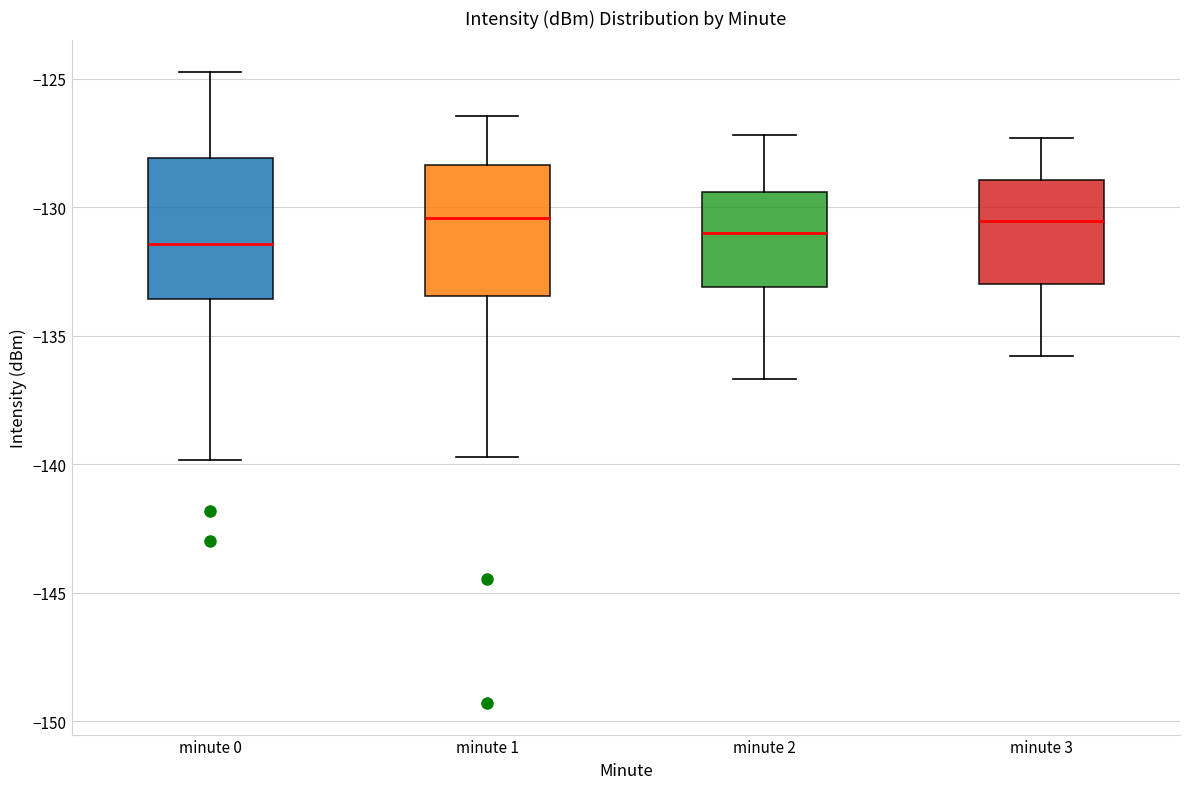

Reading left to right, read every box against the y-axis: the position of its median line, the range the box covers, and the ends of its whiskers. The values are not printed on the chart, so give them approximately, as read against the axis.

minute 0: median -131.5, box -133.5 to -128.0, whiskers -140.0 to -124.5
minute 1: median -130.5, box -133.5 to -128.5, whiskers -139.5 to -126.5
minute 2: median -131.0, box -133.0 to -129.5, whiskers -136.5 to -127.0
minute 3: median -130.5, box -133.0 to -129.0, whiskers -136.0 to -127.5